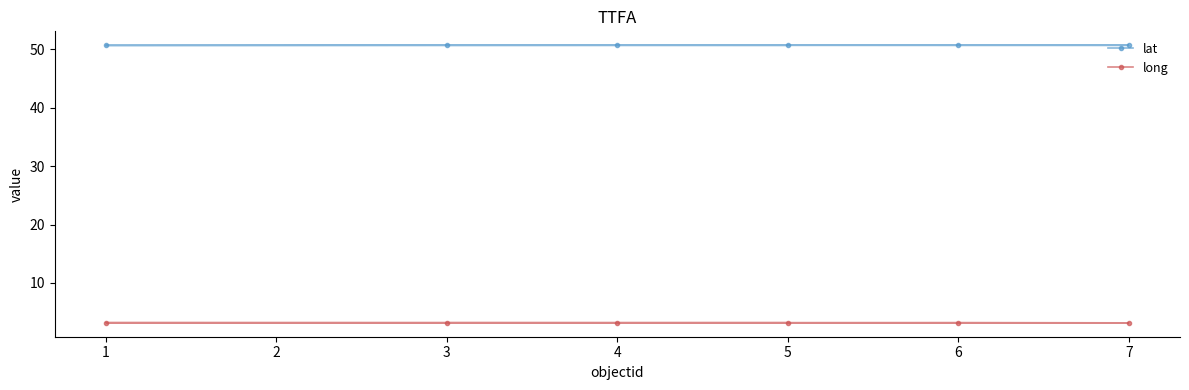

What is the value of the long point at the 1st from the left?

3.2